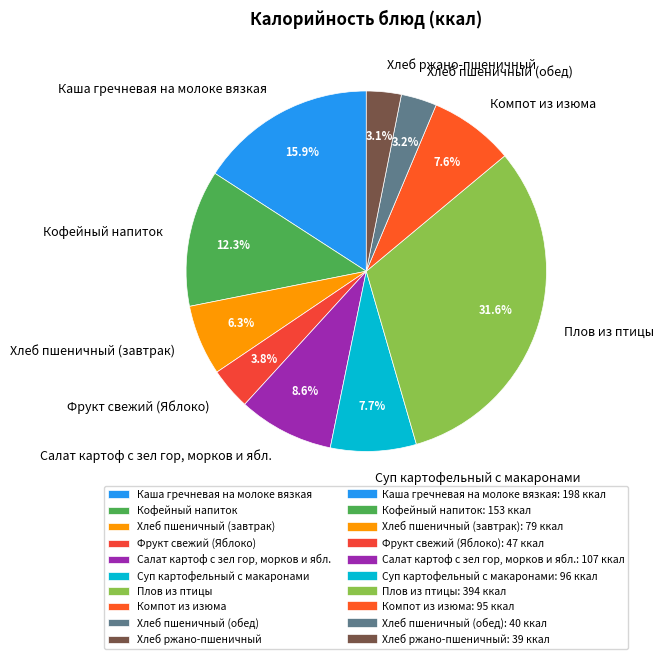

To the nearest percent, what portion does Хлеб ржано-пшеничный represent?

3%